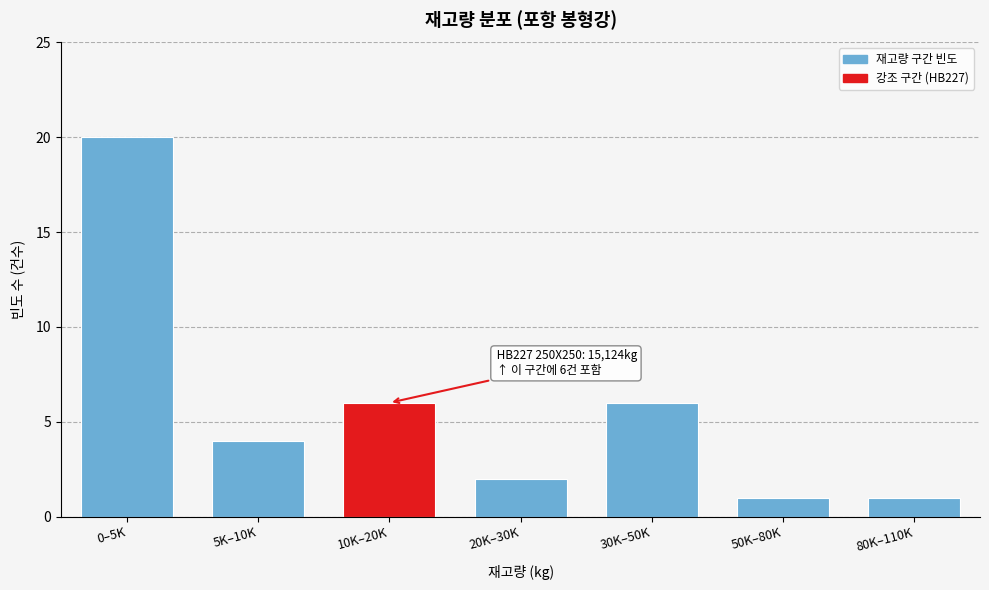

Reading left to right, list all the values displayed in this chart.

20	4	6	2	6	1	1